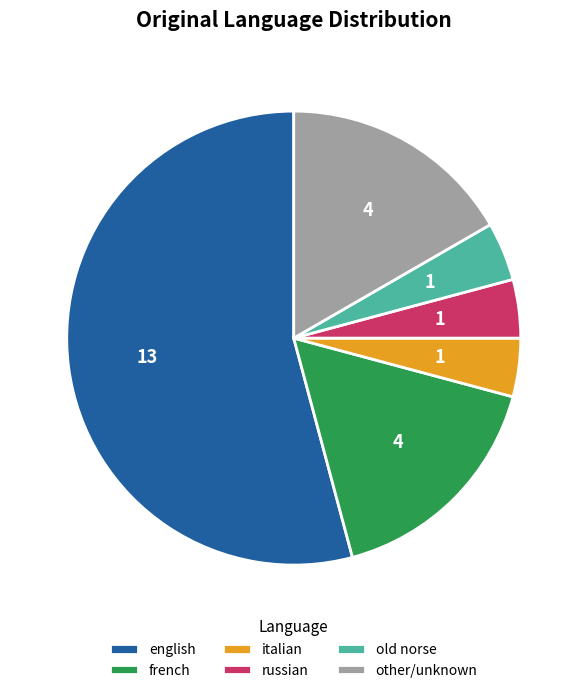

Is it true that english is 54% of the pie?

True